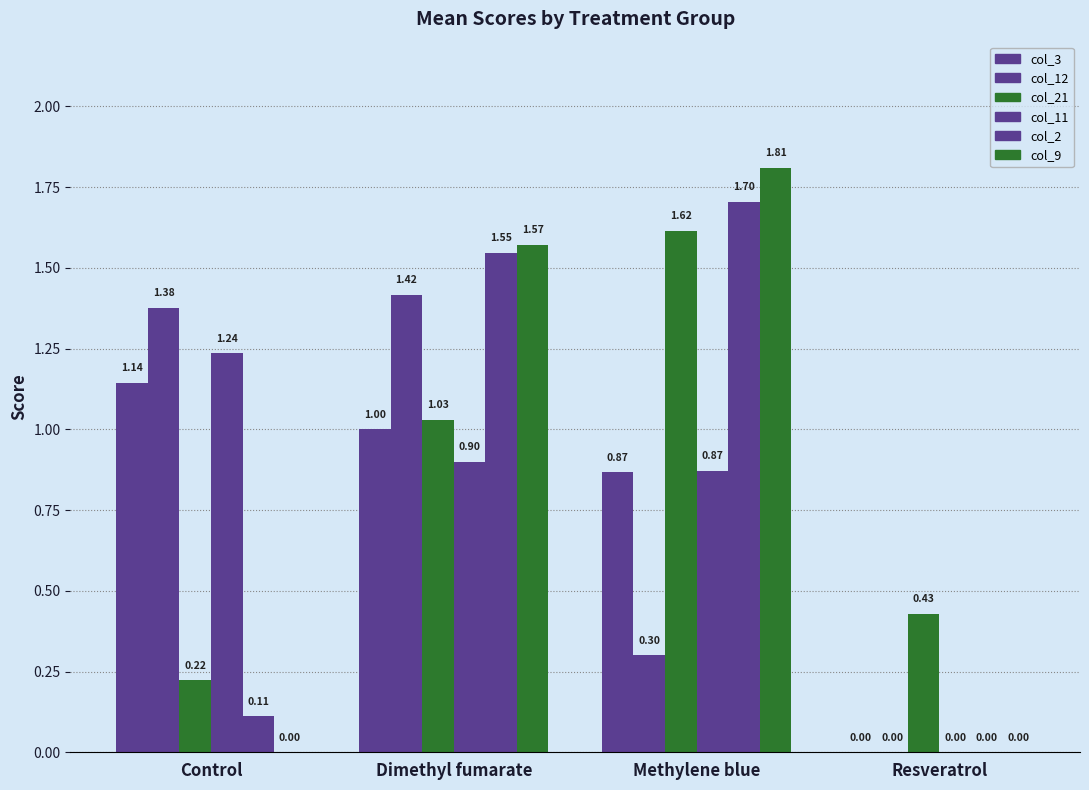

How many data points does each series have?

4